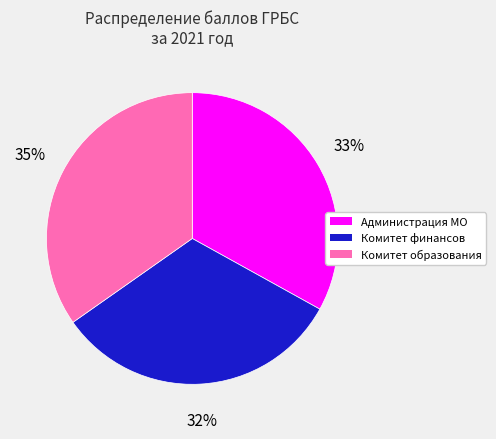

Is there any slice that represents more than half of the pie?

No